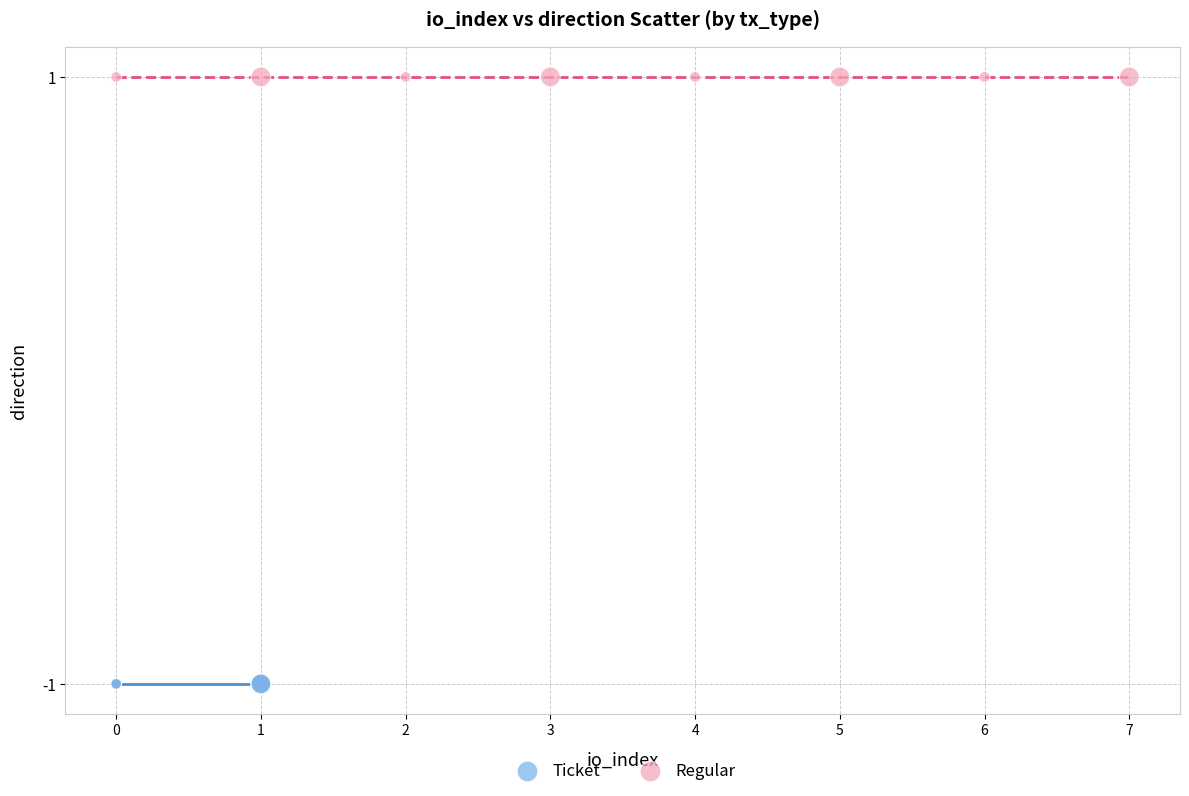

Which series reaches the maximum Y coordinate?

Regular